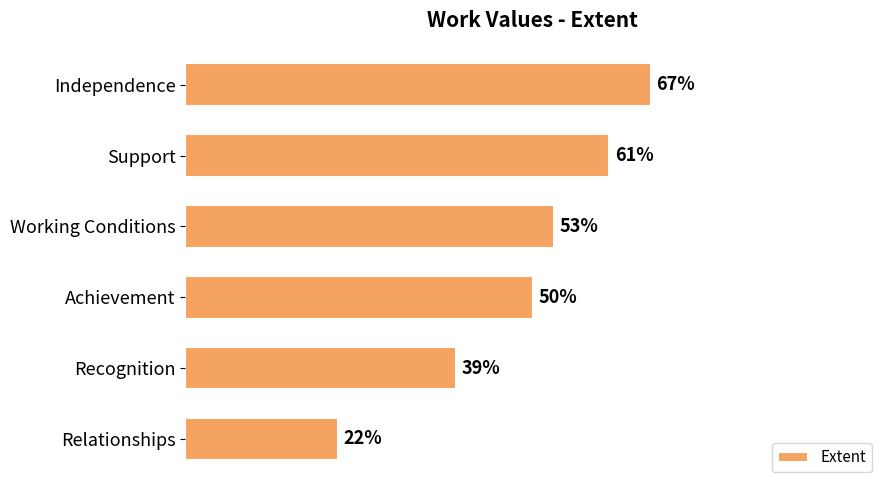

Which category has the lowest value across all series?

Relationships